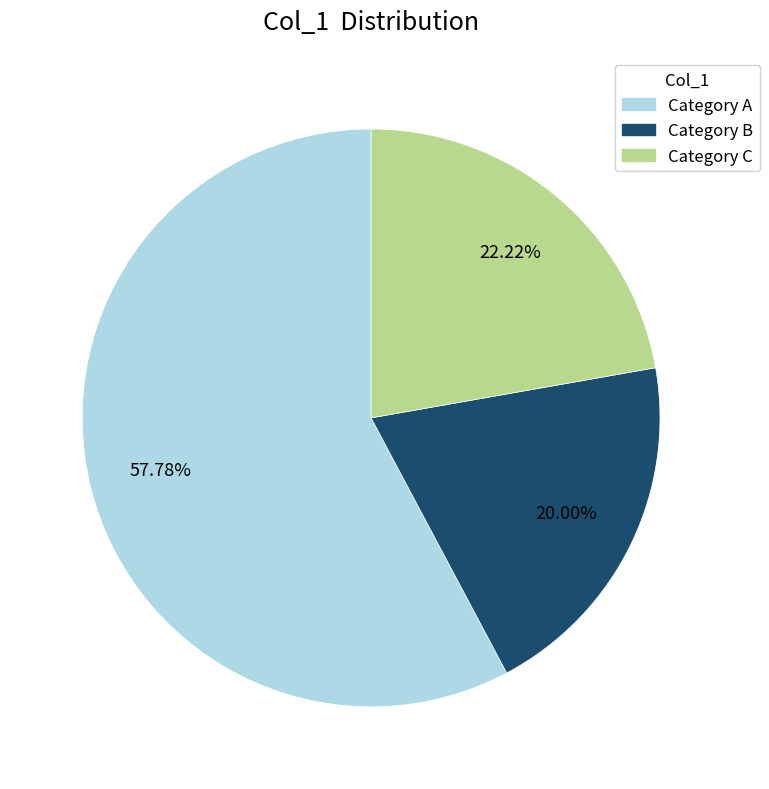

Is there any slice that represents more than half of the pie?

Yes